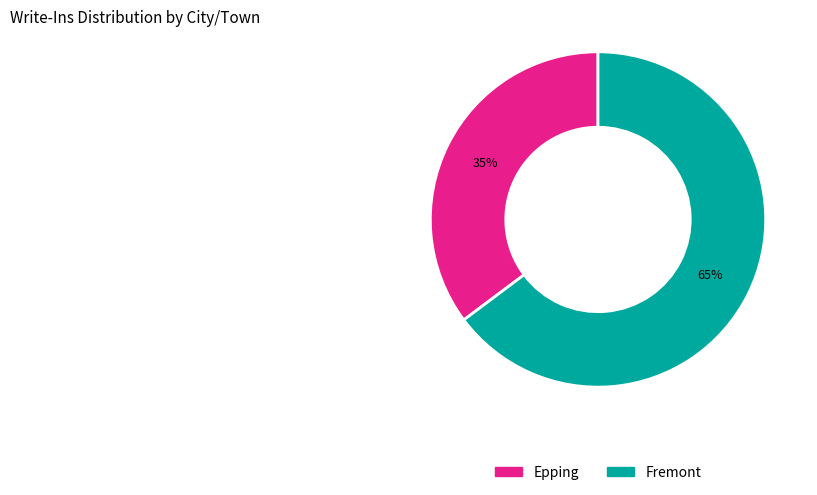

To the nearest percent, what is the difference between the largest and smallest slice percentages?

30%